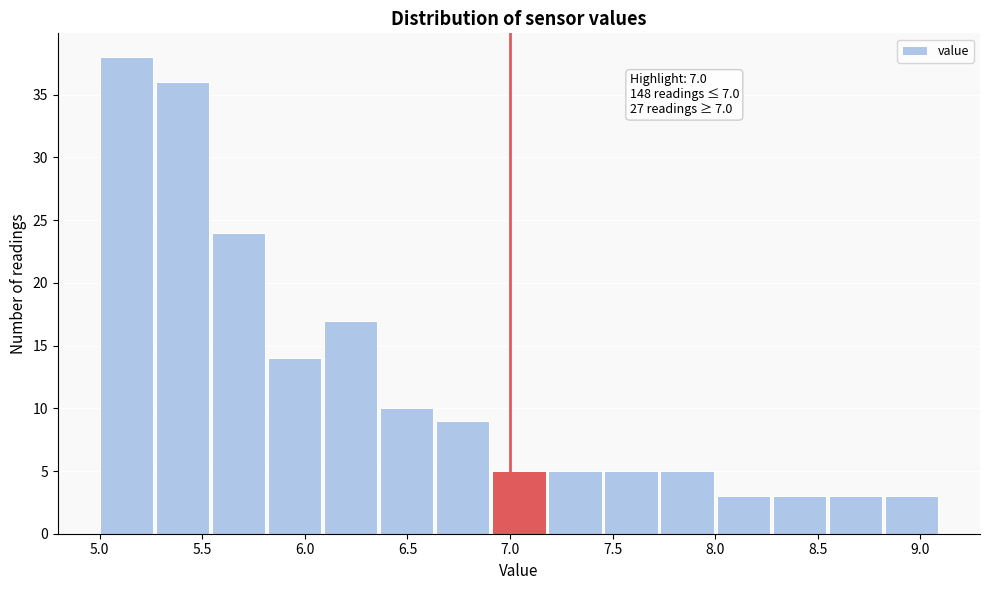

Over which range of the x-axis is the bar tallest?

5.00 to 5.25